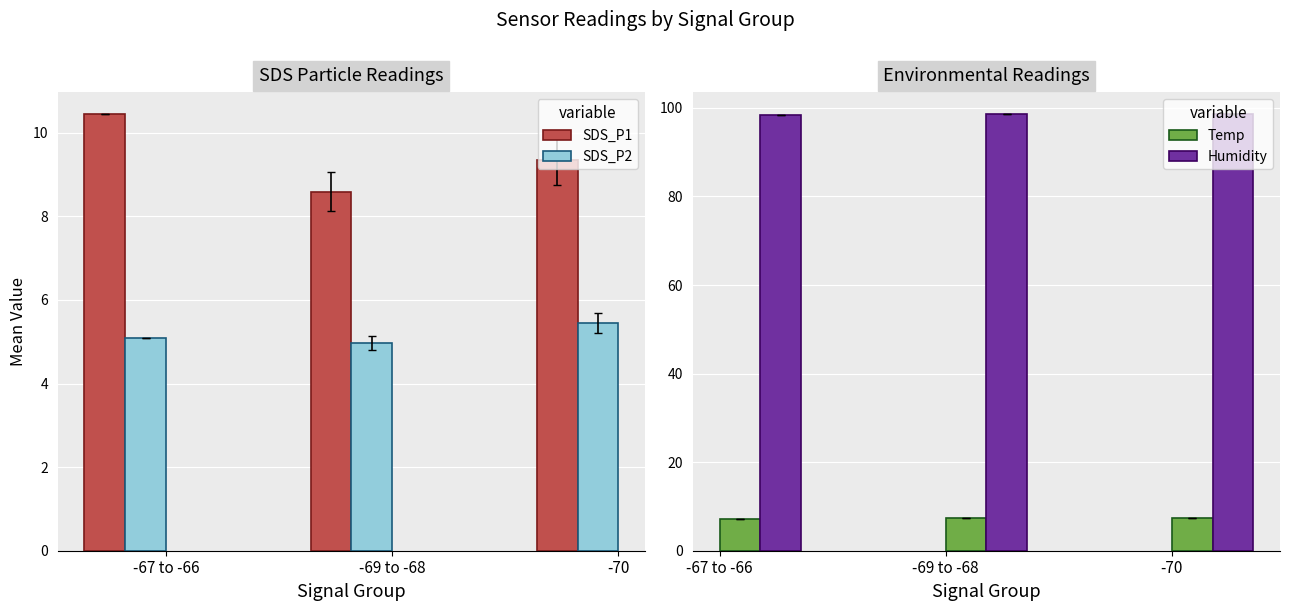

At which label does SDS_P2 reach its peak?

-70